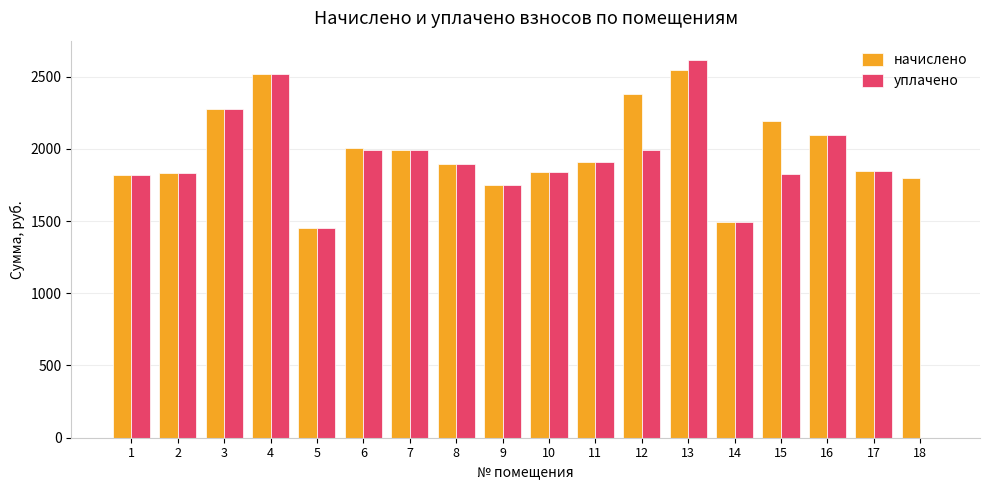

What is the sum of the уплачено values at 10 and 6?

3829.7